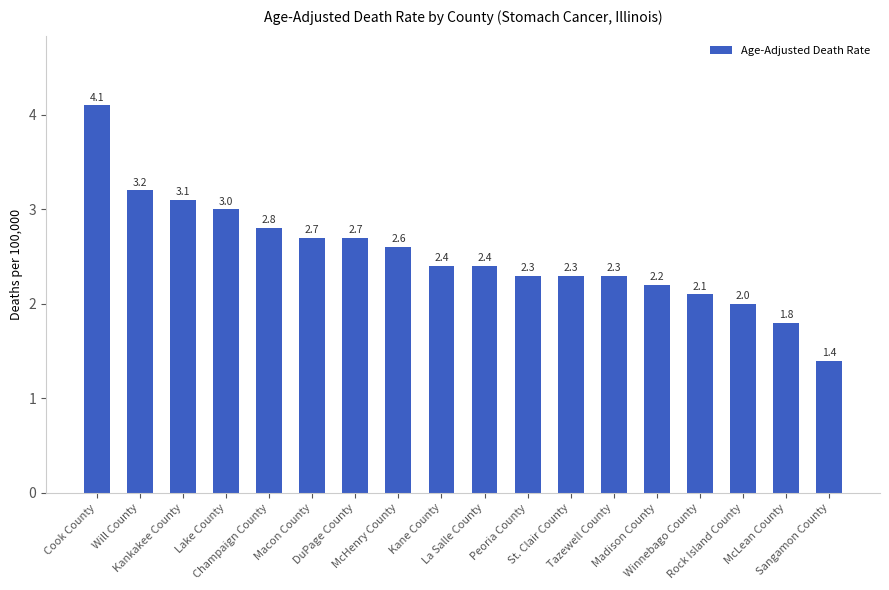

What is the ratio of the value at Peoria County to the value at Madison County?

1.0